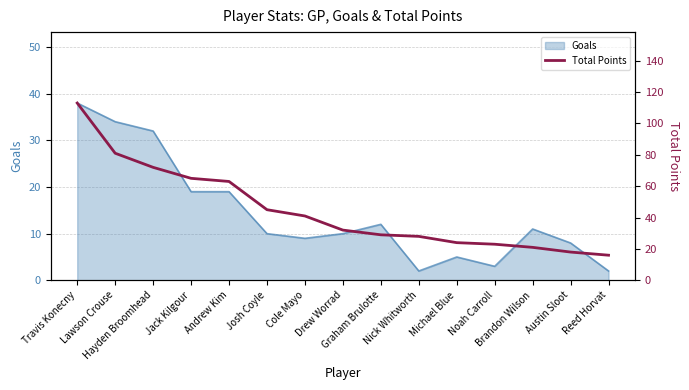

Is it true that the value at Hayden Broomhead is 72?

True